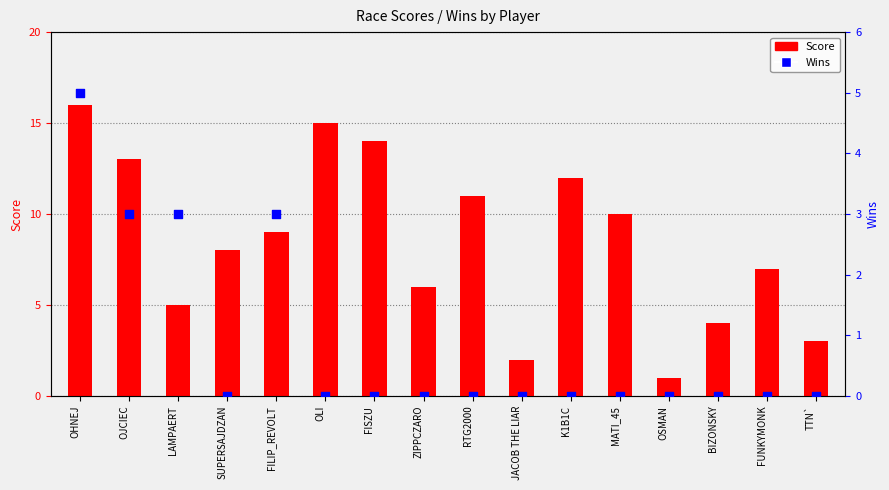

What is the total value across all series at BIZONSKY?

4